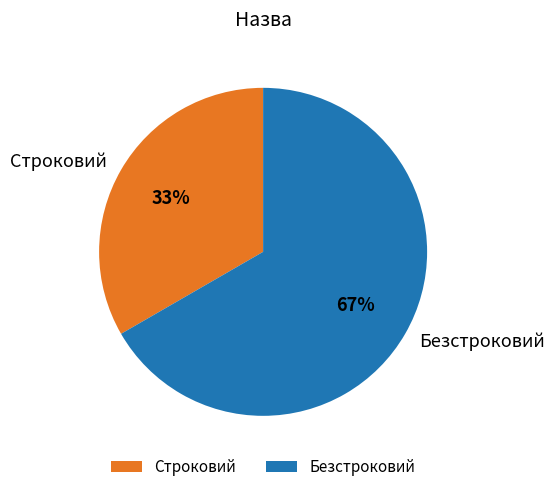

Rank the categories by value from lowest to highest.

Строковий, Безстроковий